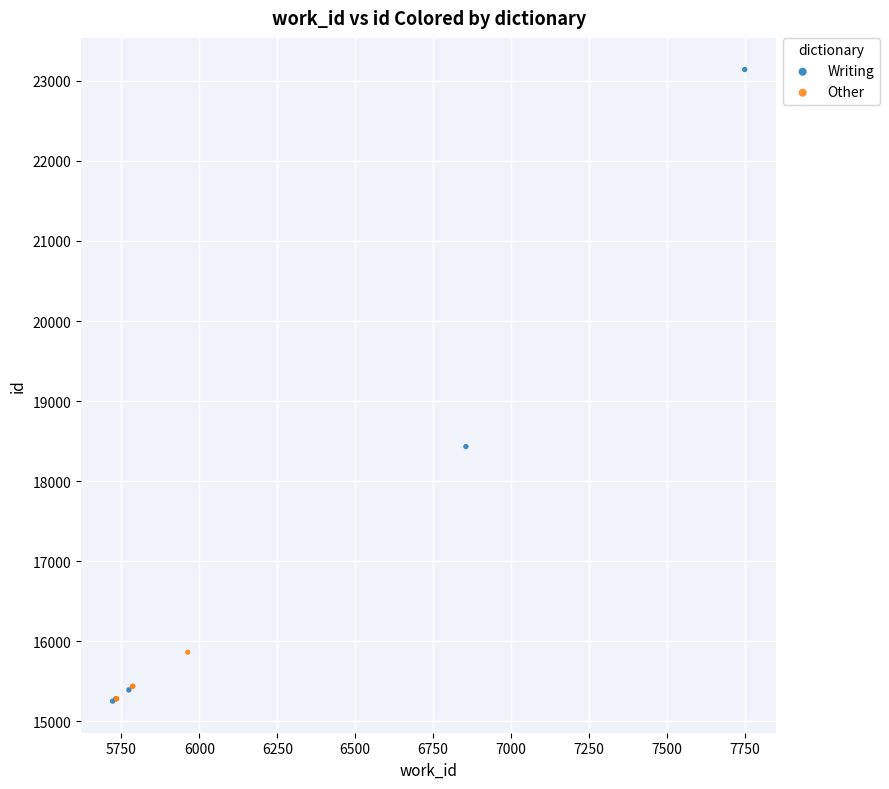

Which series contains the highest Y value?

Writing